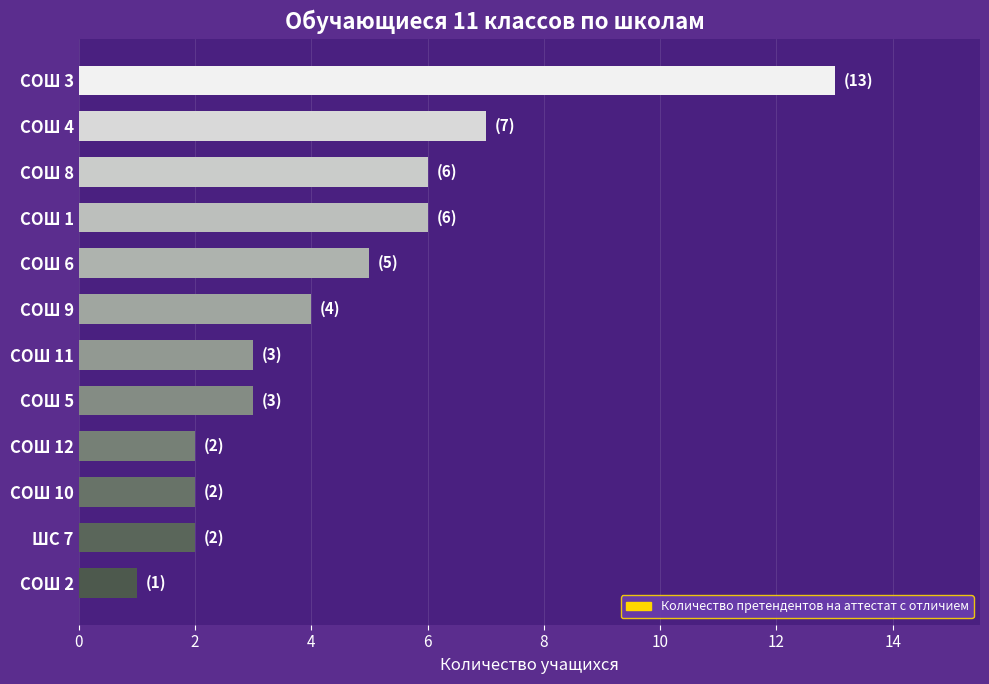

Reading bottom to top, list all the values displayed in this chart.

1	2	2	2	3	3	4	5	6	6	7	13